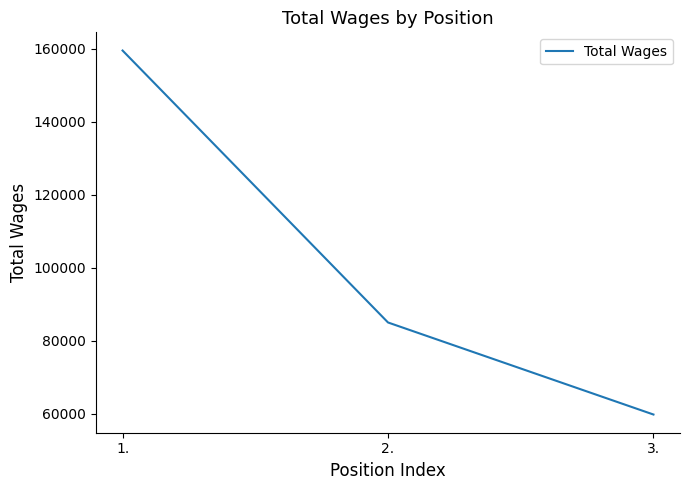

What is the difference between the maximum and second lowest values?

74498